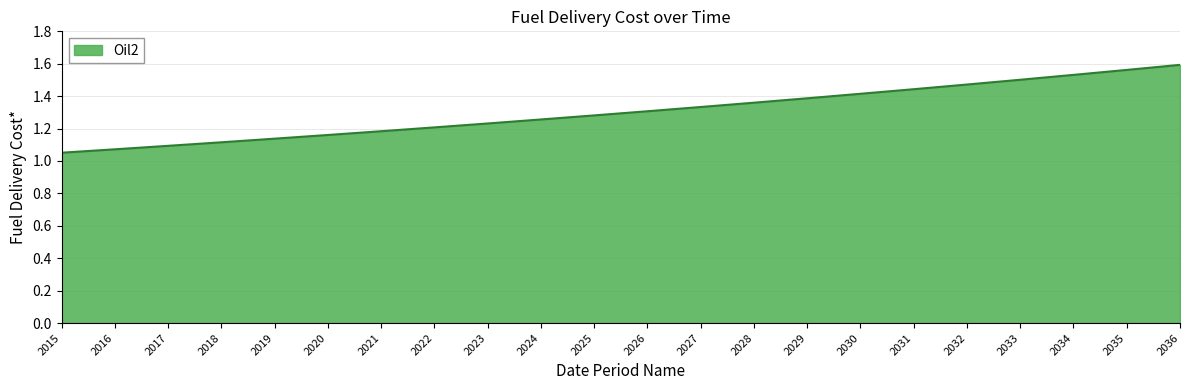

How many series are shown in this chart?

1